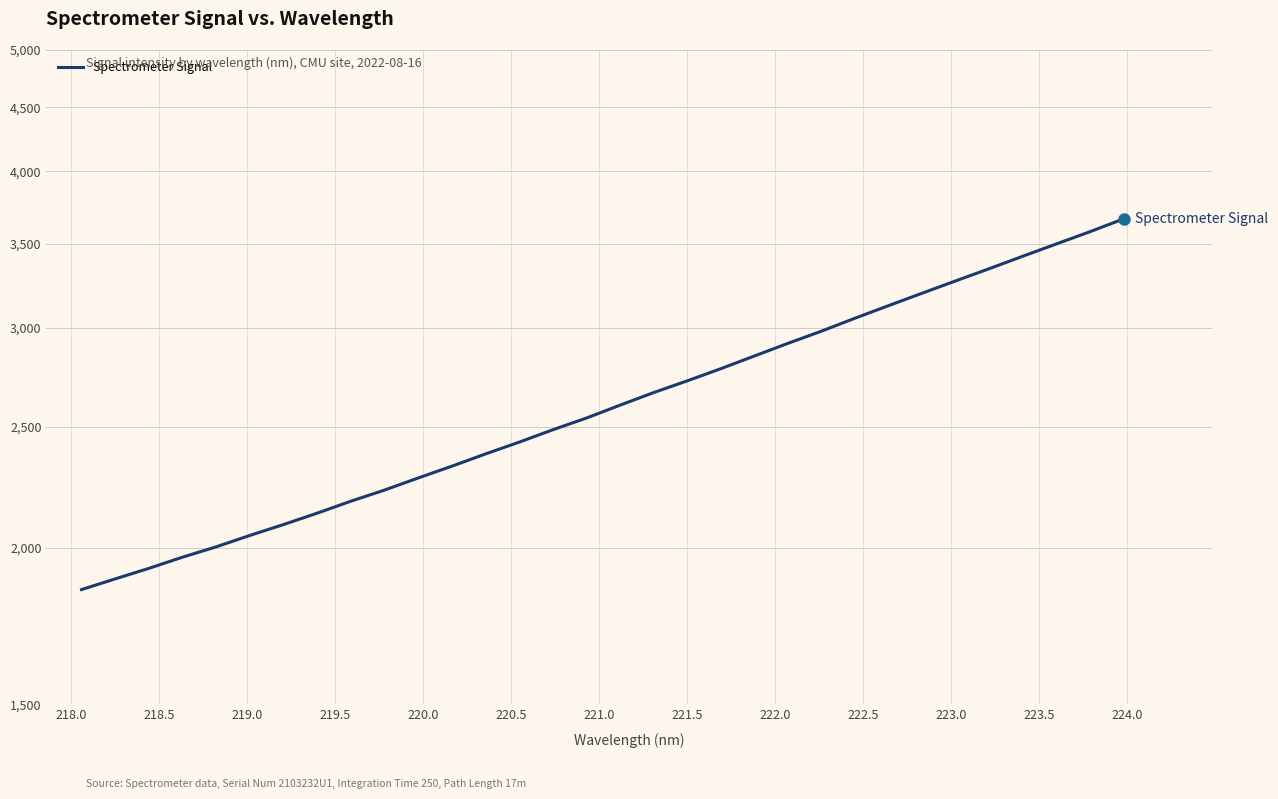

What is the smallest value displayed?

1852.4